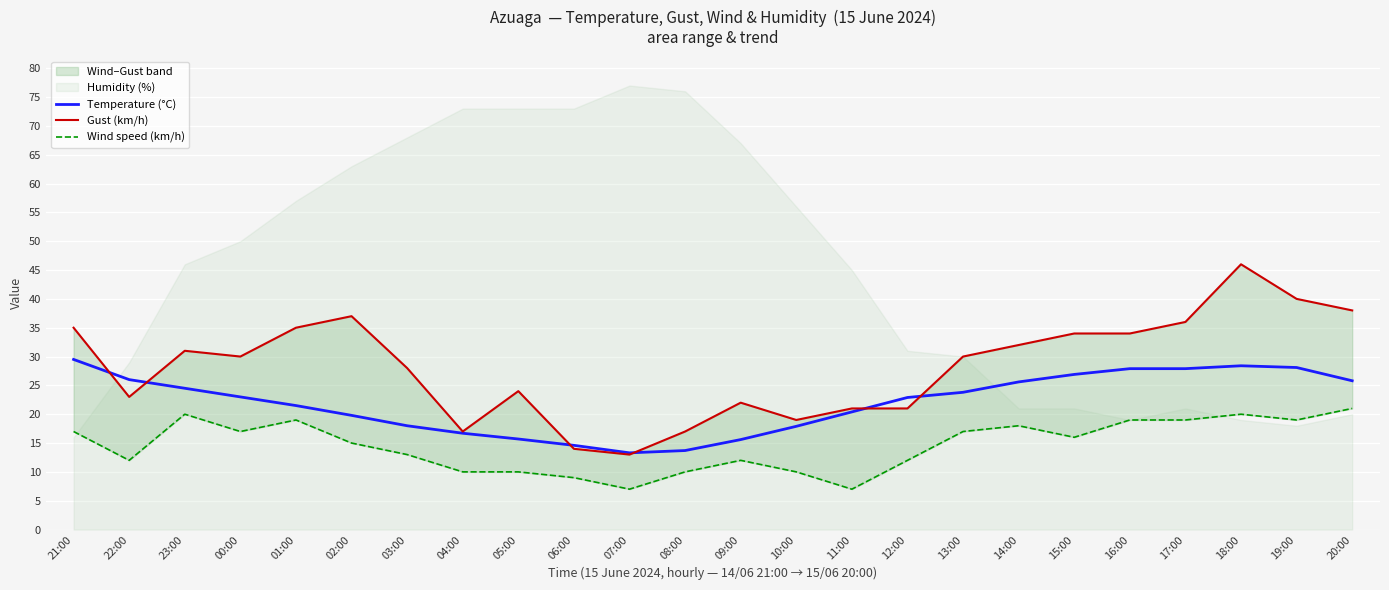

What is the value of the Wind speed (km/h) point at the 5th from the left?

19.0